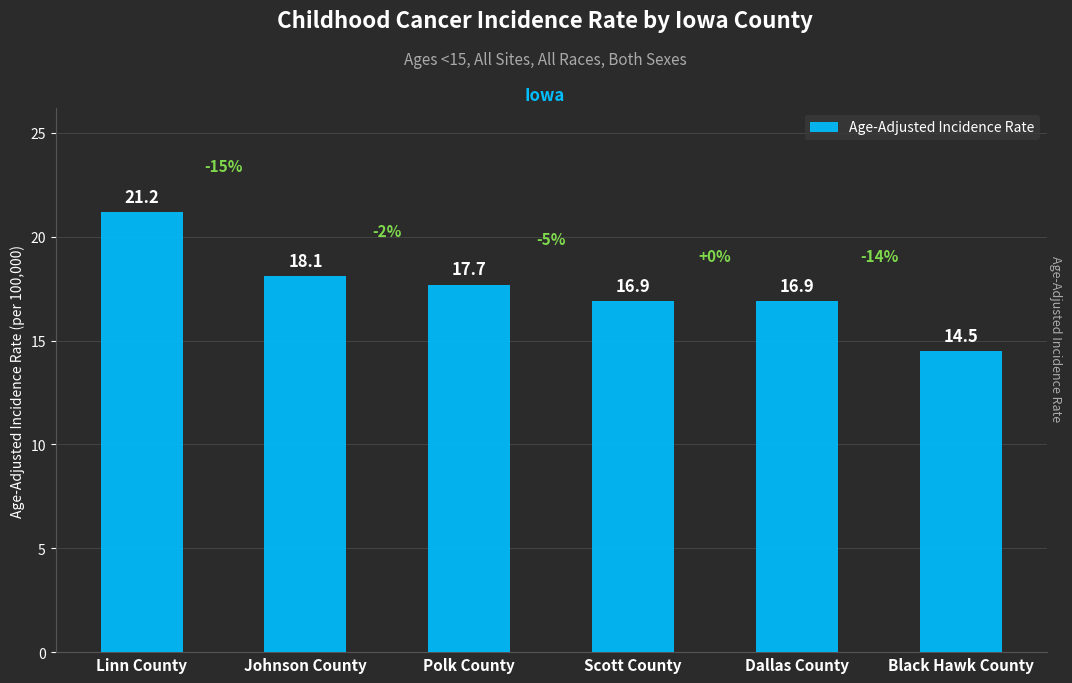

What is the label of the 2nd bar from the right?

Dallas County